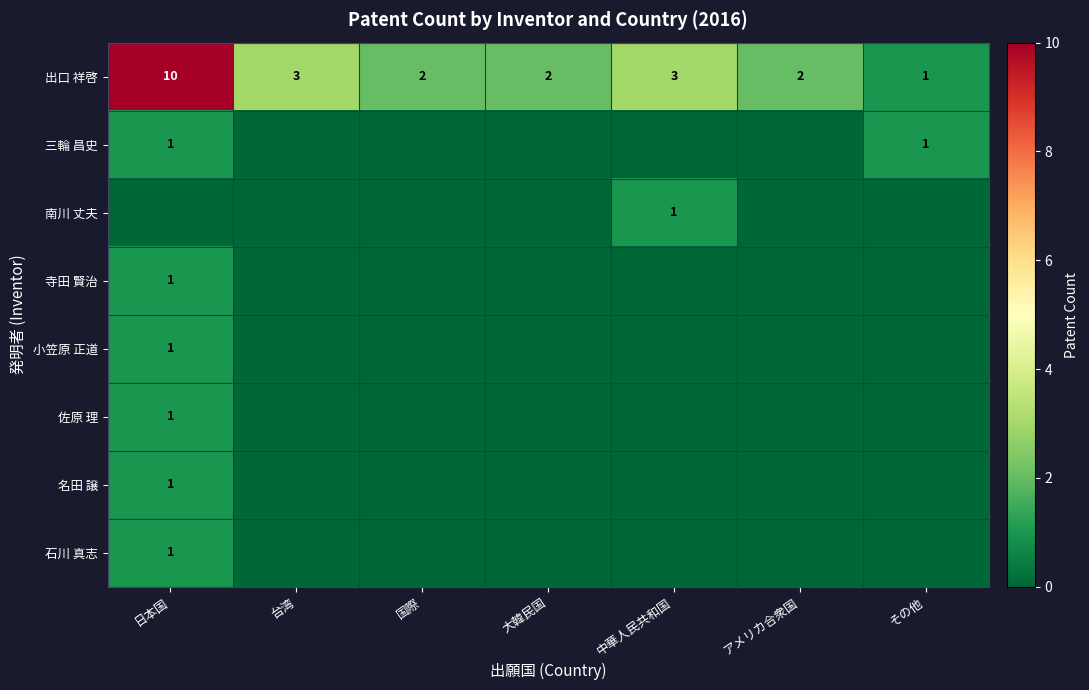

Which has a higher value, 日本国 or アメリカ合衆国?

日本国